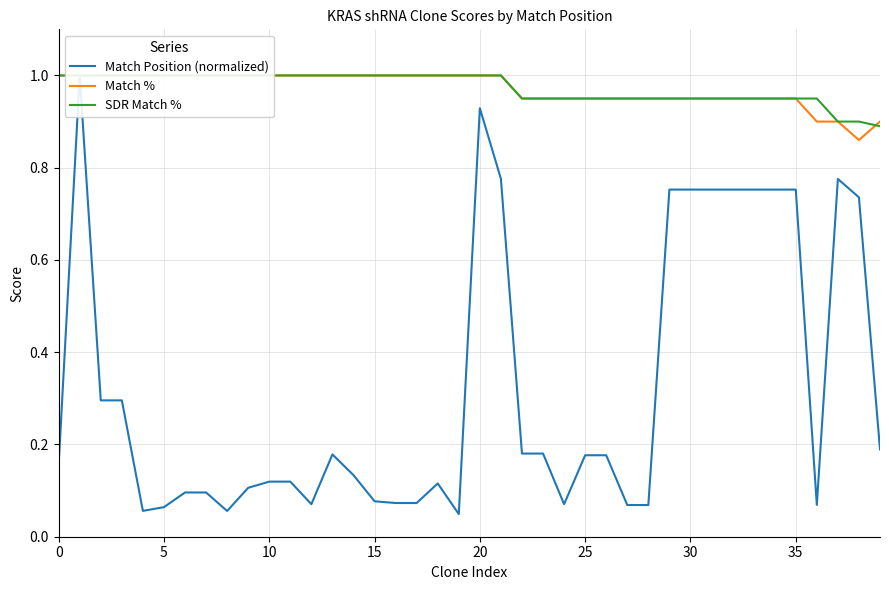

True or false: Match Position (normalized) and Match % intersect in this chart.

False